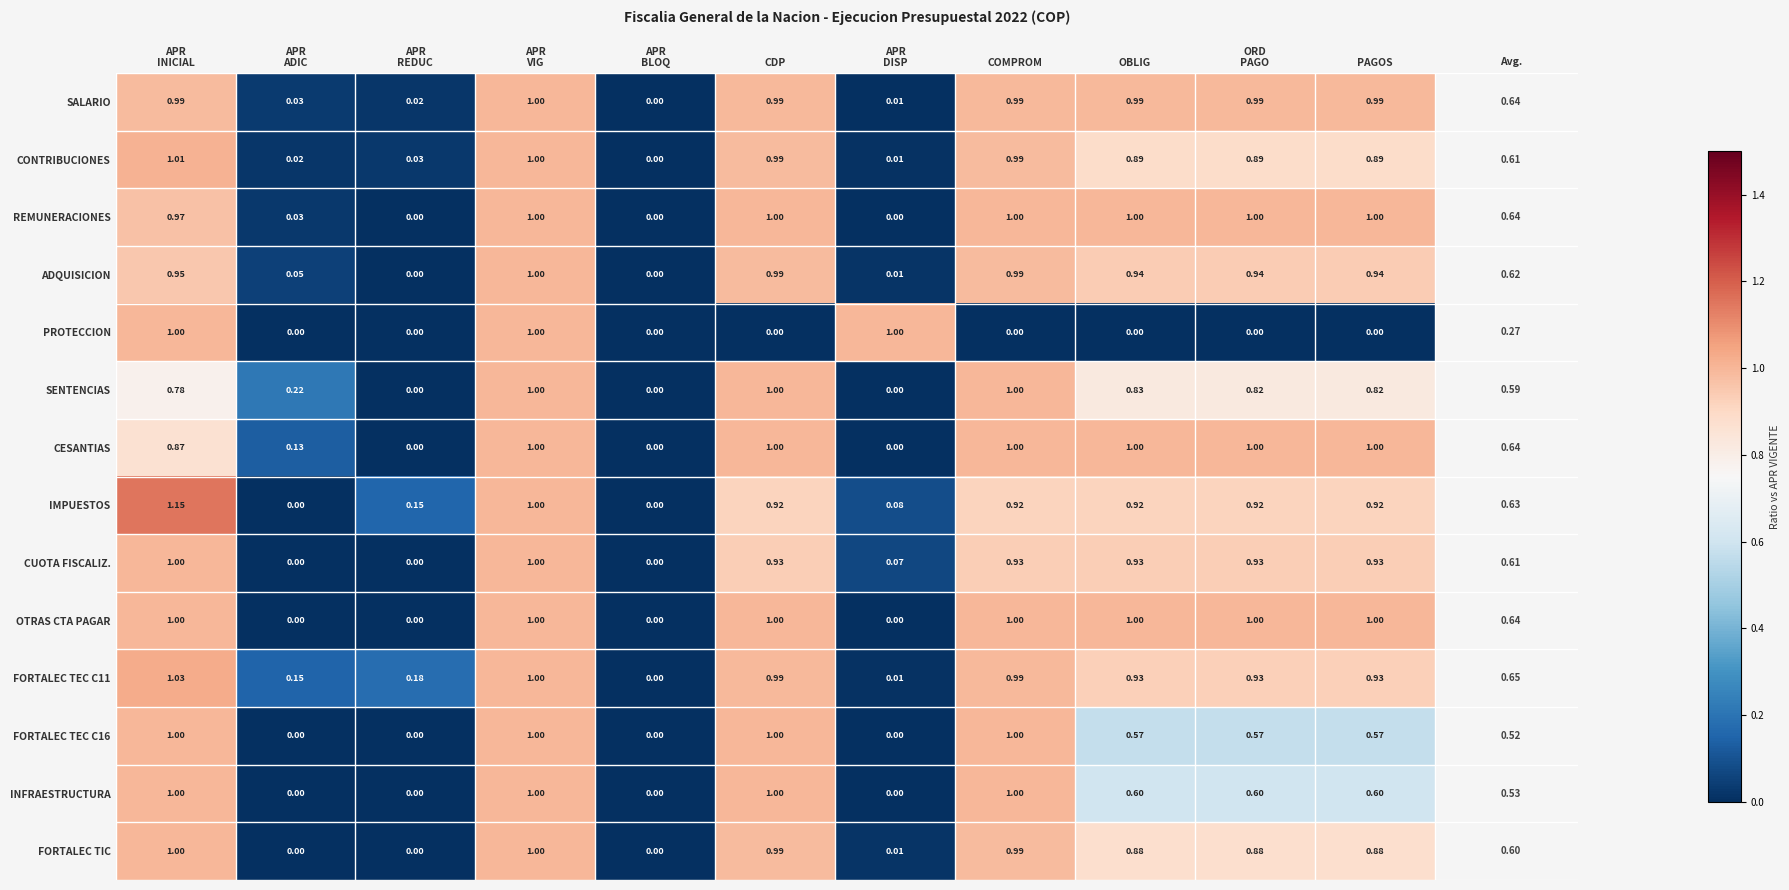

Which series has the largest total across all categories?

FORTALEC TEC C11